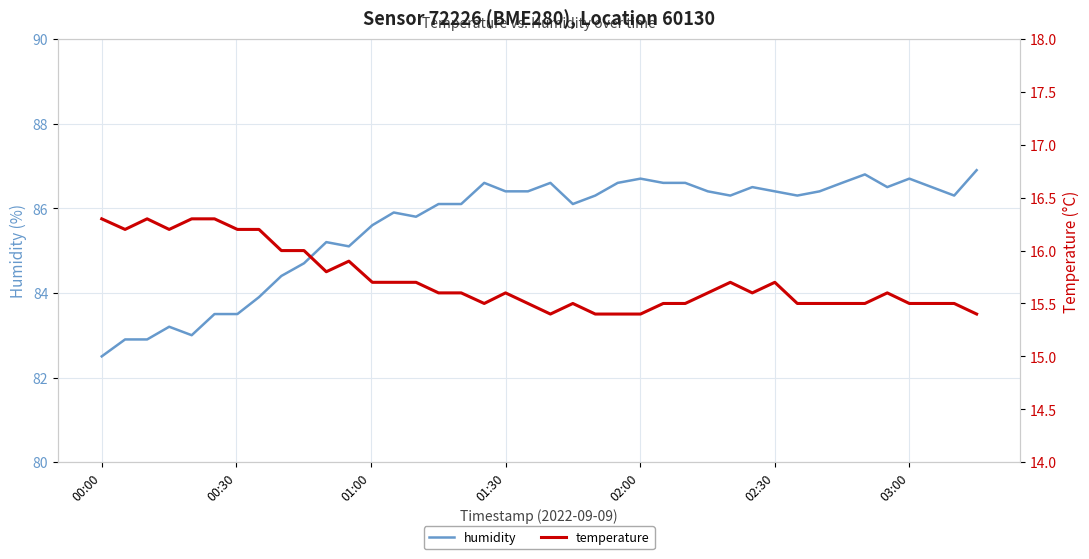

Which series has the widest spread of values?

humidity